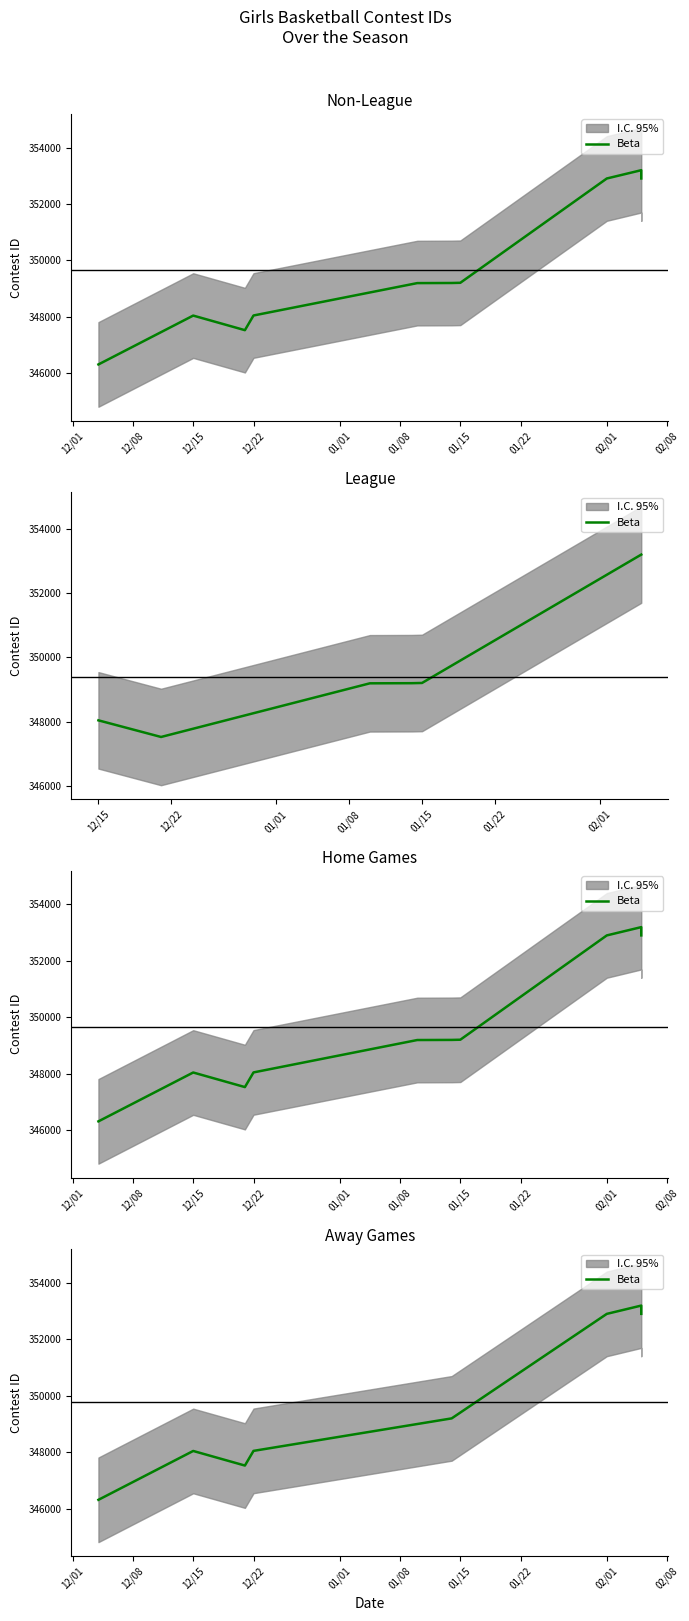

What is the ratio of the value at 12/22 to the value at 12/15?

1.0